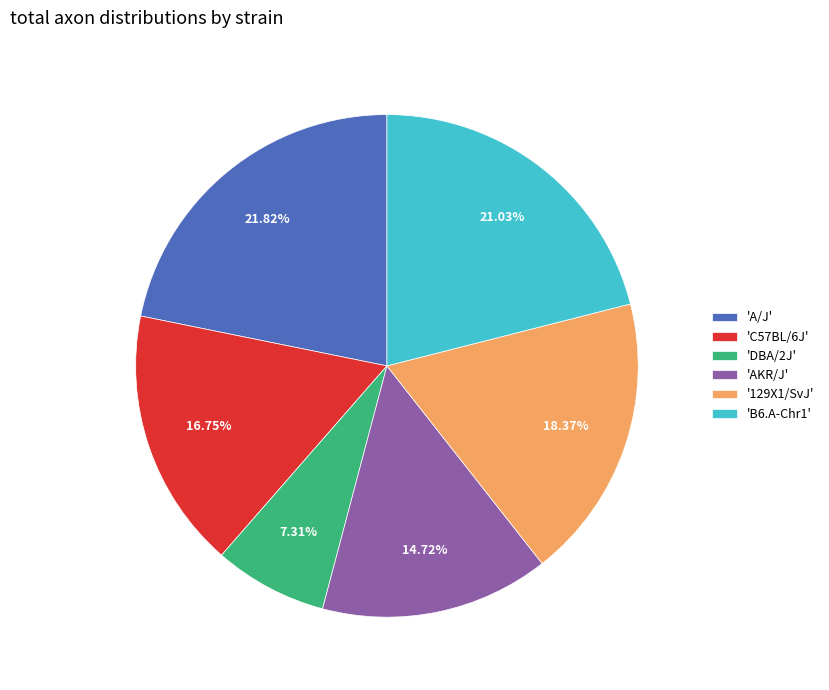

Between 'B6.A-Chr1' and 'A/J', which is larger?

'A/J'